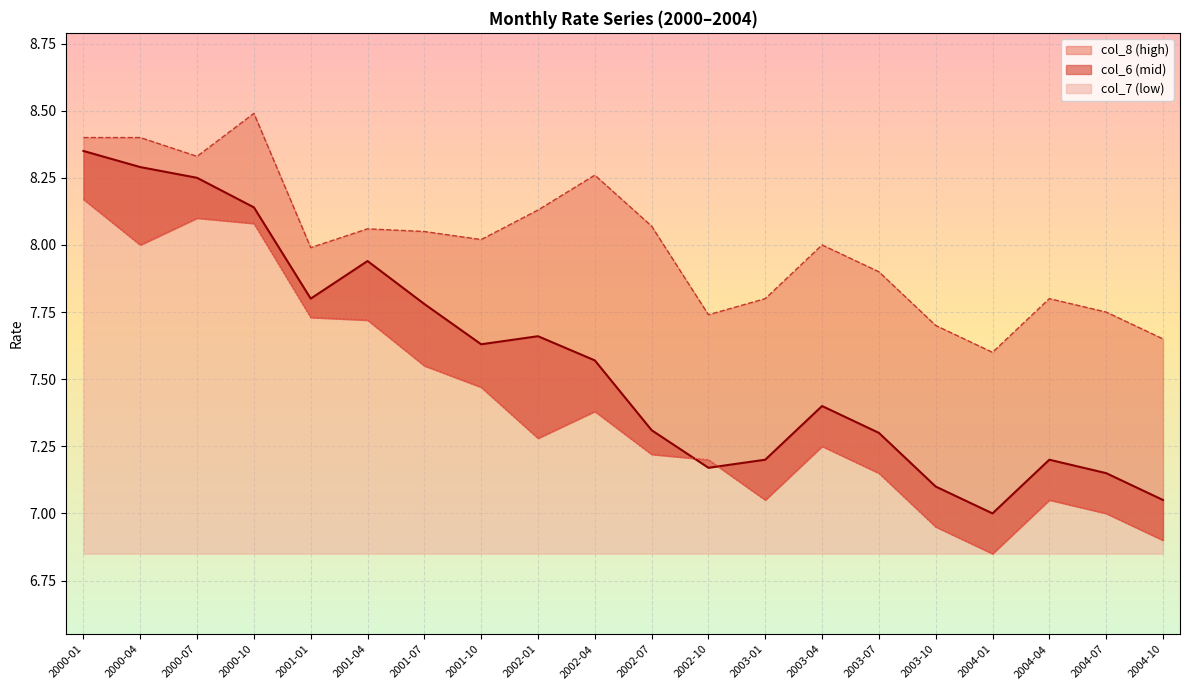

What is the difference between the col_7 values at 2001-04 and 2004-10?

0.8